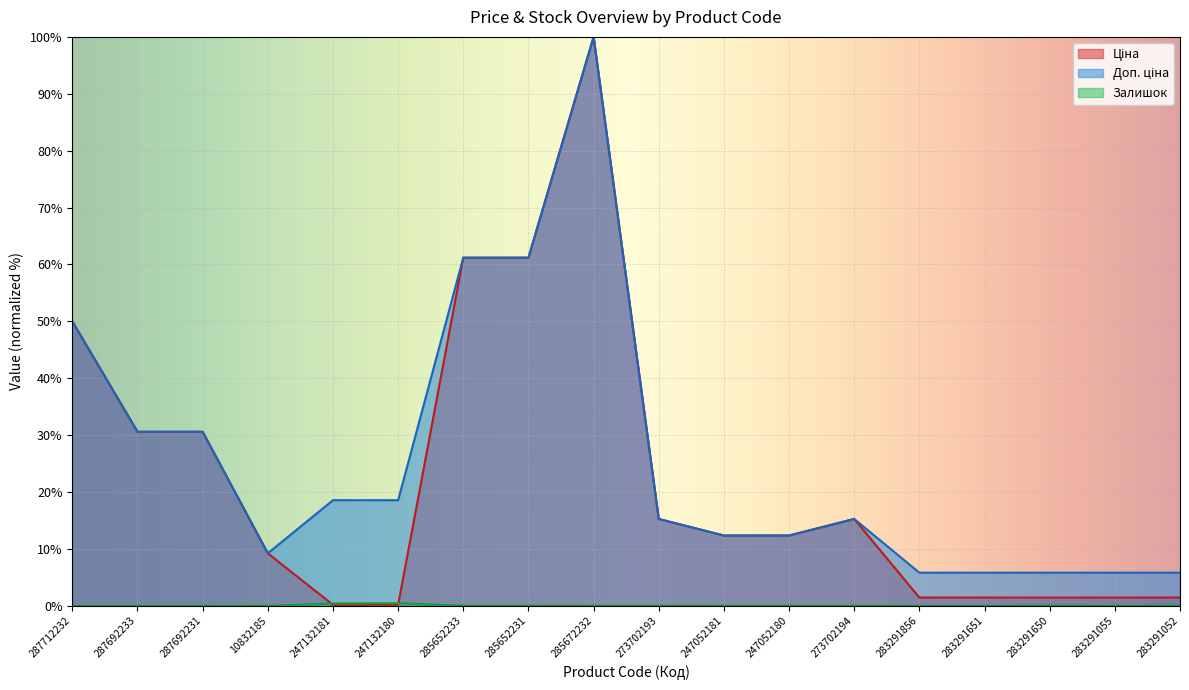

Which series has the largest total across all categories?

Доп. ціна